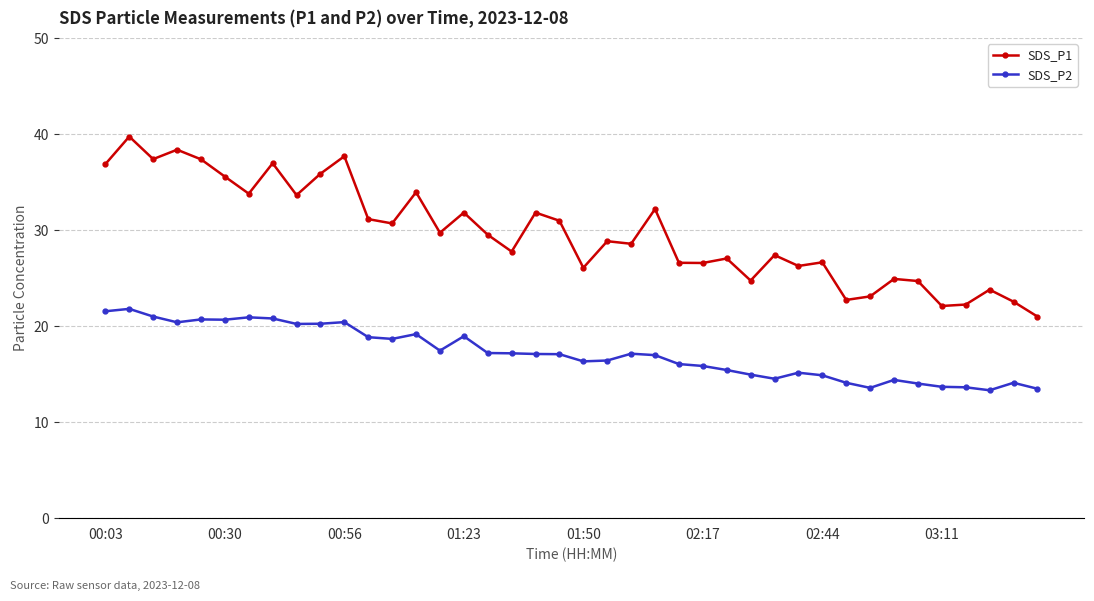

What is the value of the SDS_P1 point at the 33rd from the left?

23.1